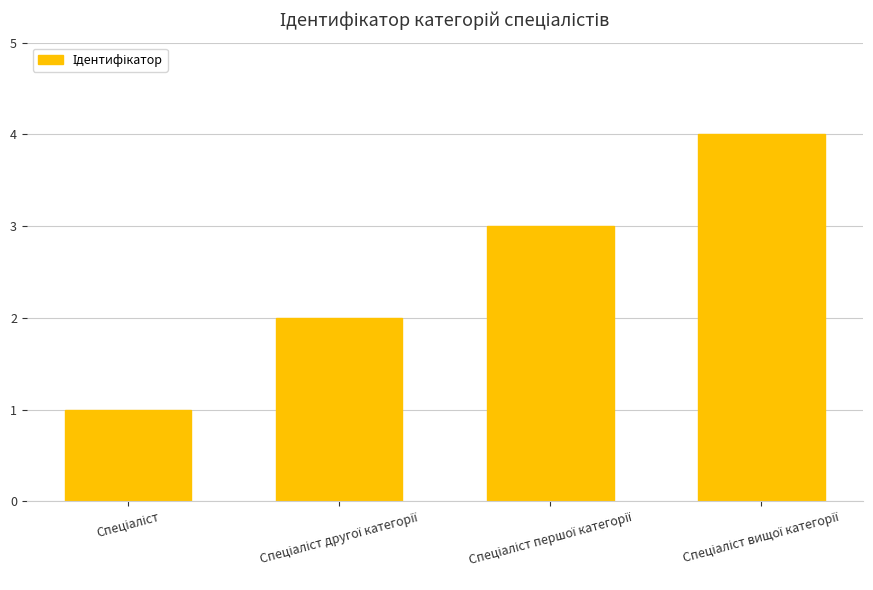

What is the difference between the maximum and minimum values?

3